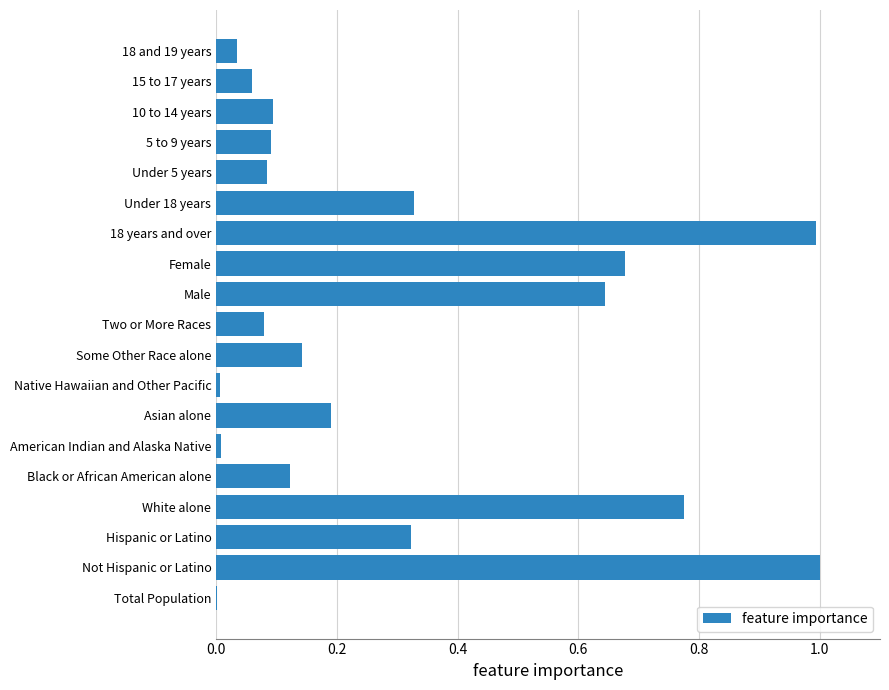

Is it true that the value at Male is 0.2?

False